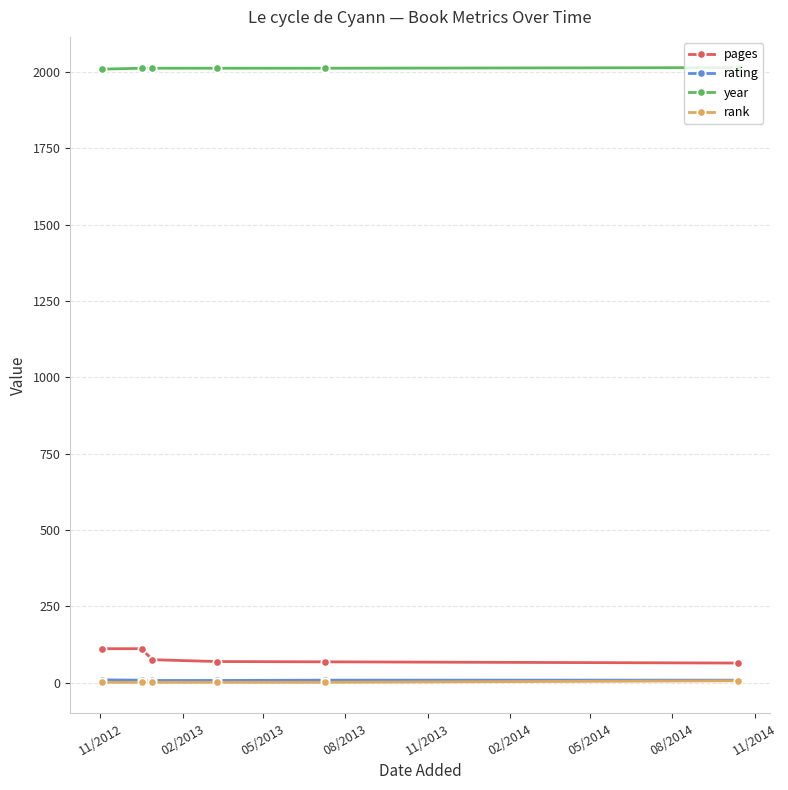

What are all the series names shown in the legend?

pages, rating, year, rank